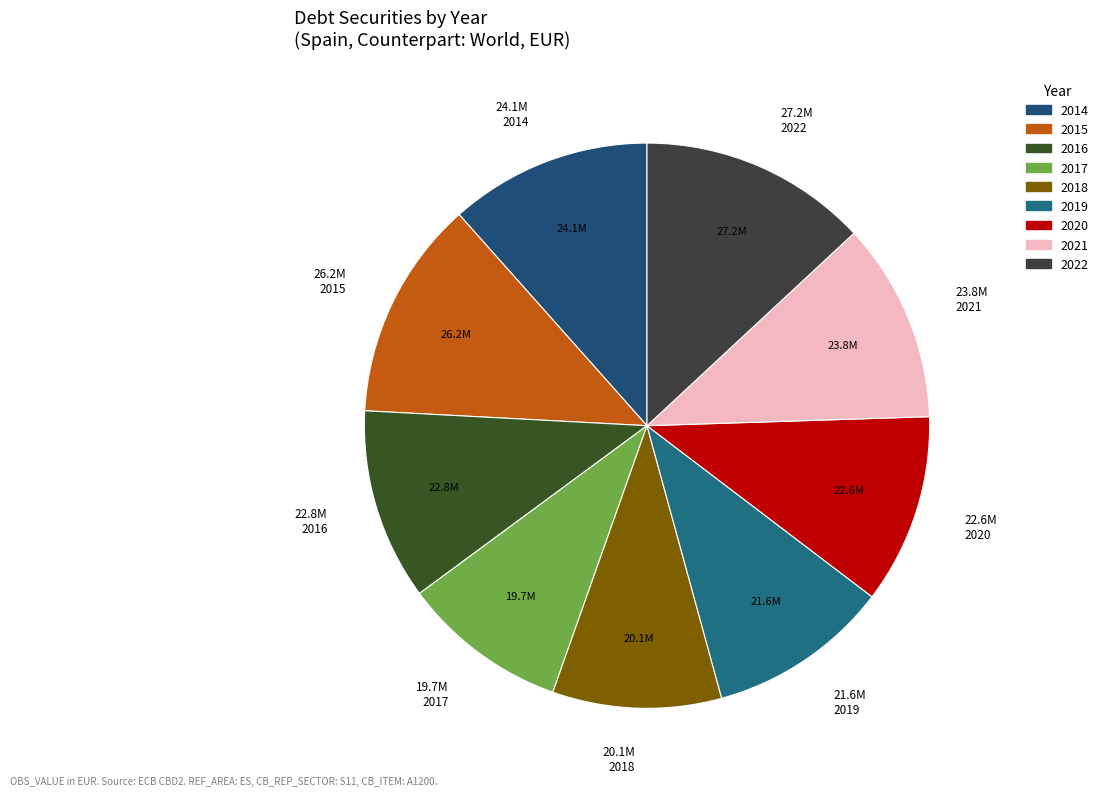

Rank the categories by value from highest to lowest.

2022, 2015, 2014, 2021, 2016, 2020, 2019, 2018, 2017